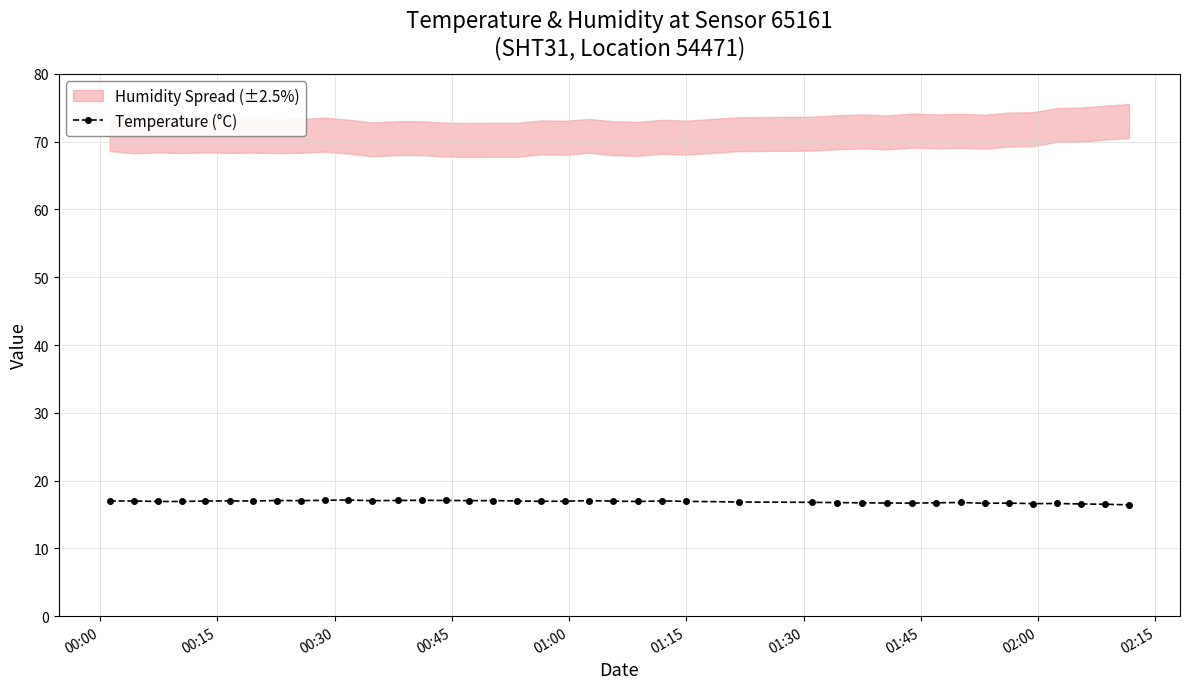

What is the lowest value of the Temperature (°C) series?

16.4